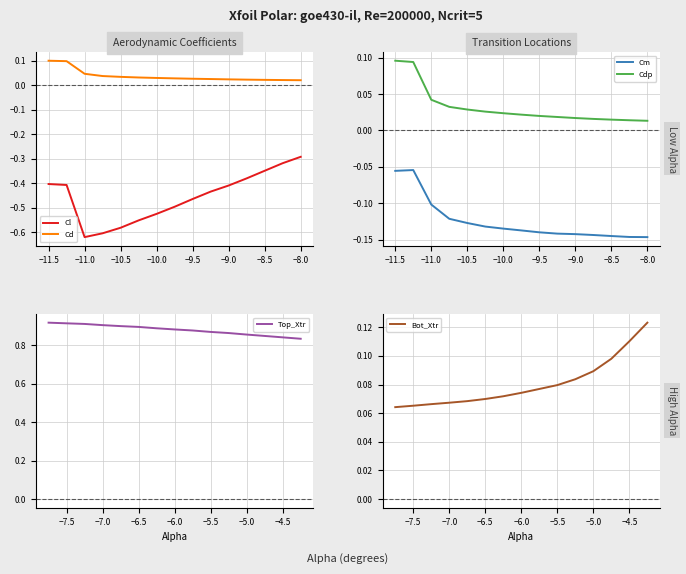

How many lines are shown in the chart?

6